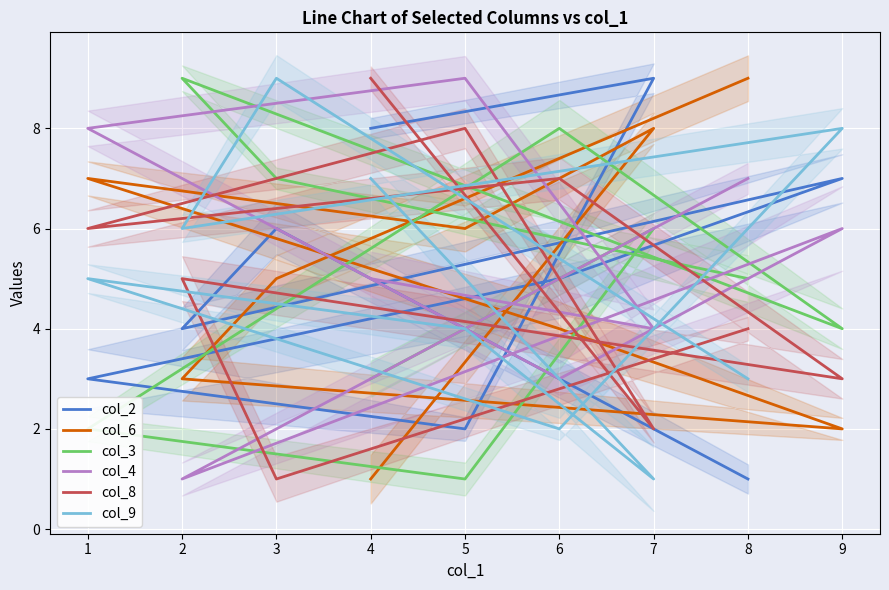

True or false: col_9 and col_4 cross at least once.

True